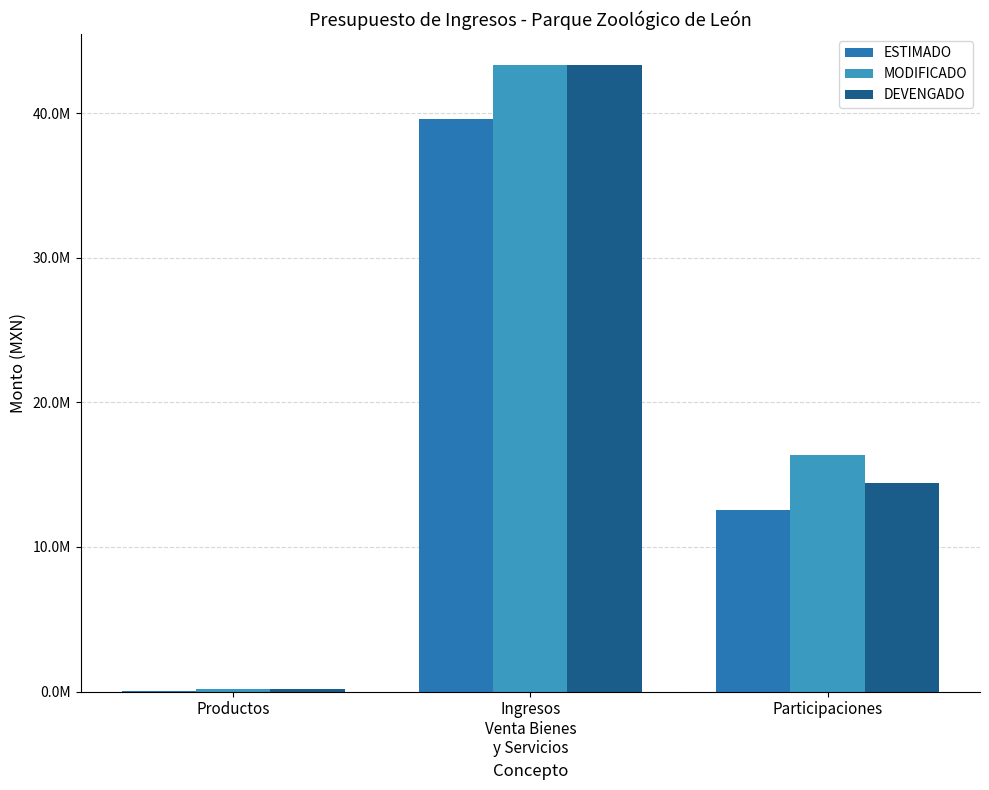

The DEVENGADO series shows 4065812.7 at Participaciones. True or false?

False